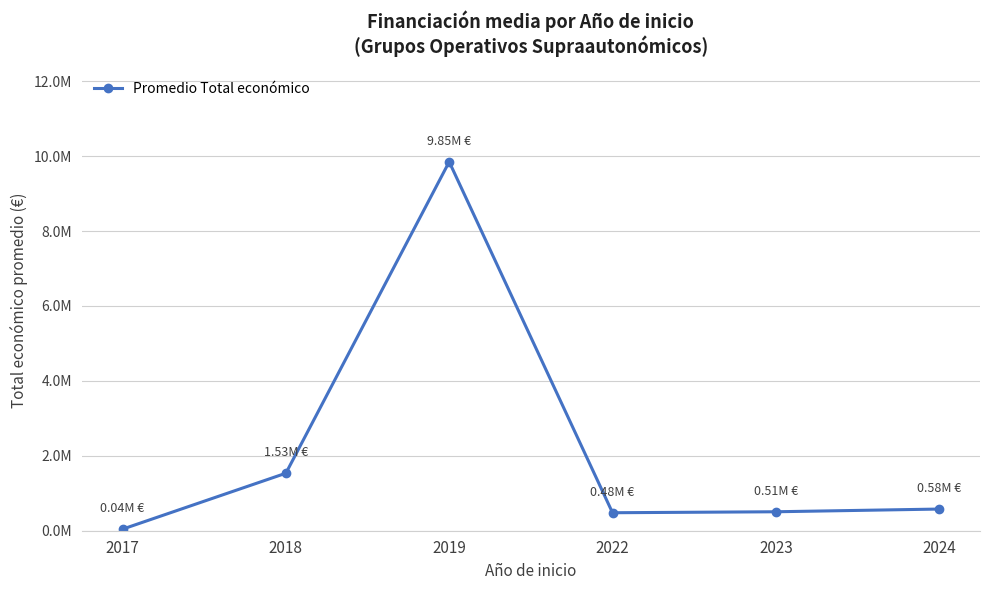

What is the difference between the values at 2017 and 2019?

9805860.0